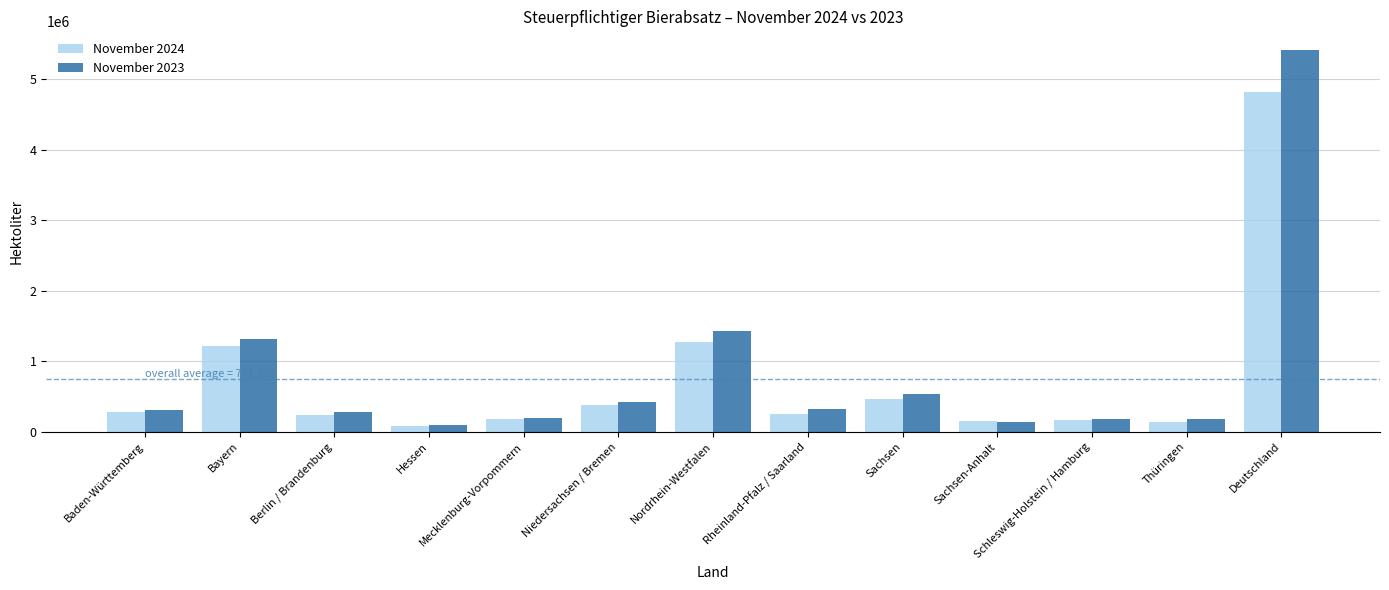

Which series has the widest spread of values?

November 2023